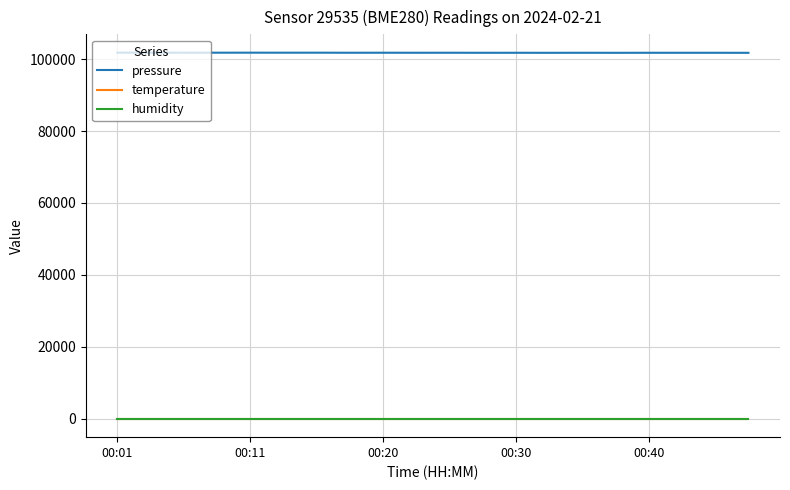

Which series has the largest total across all categories?

pressure